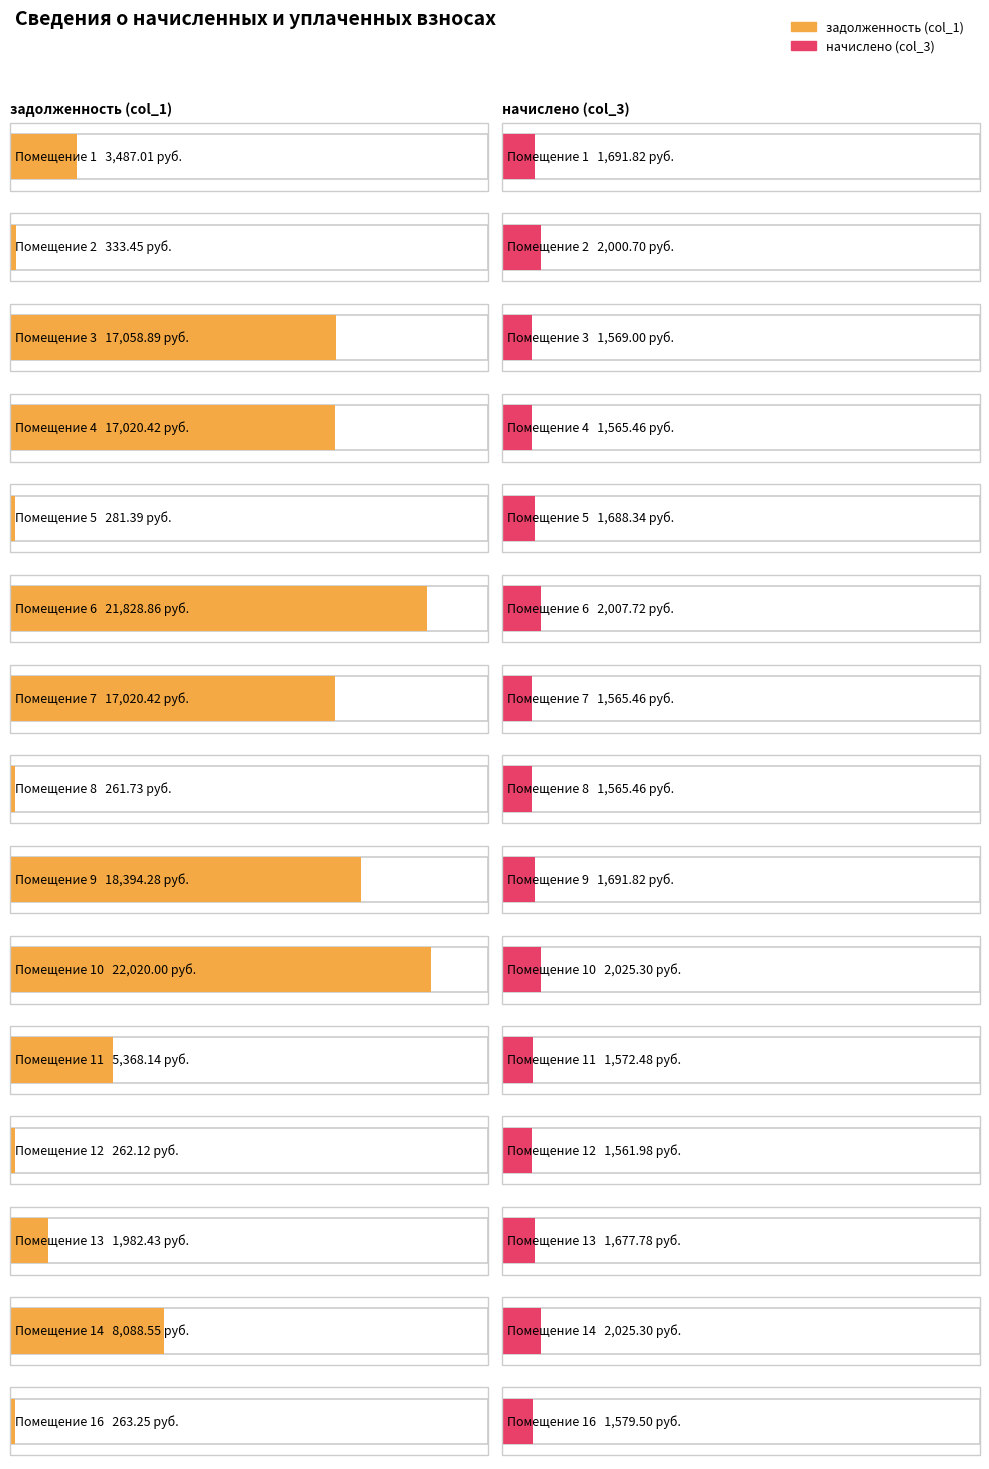

What value does the начислено (col_3) series have at 5?

1688.3